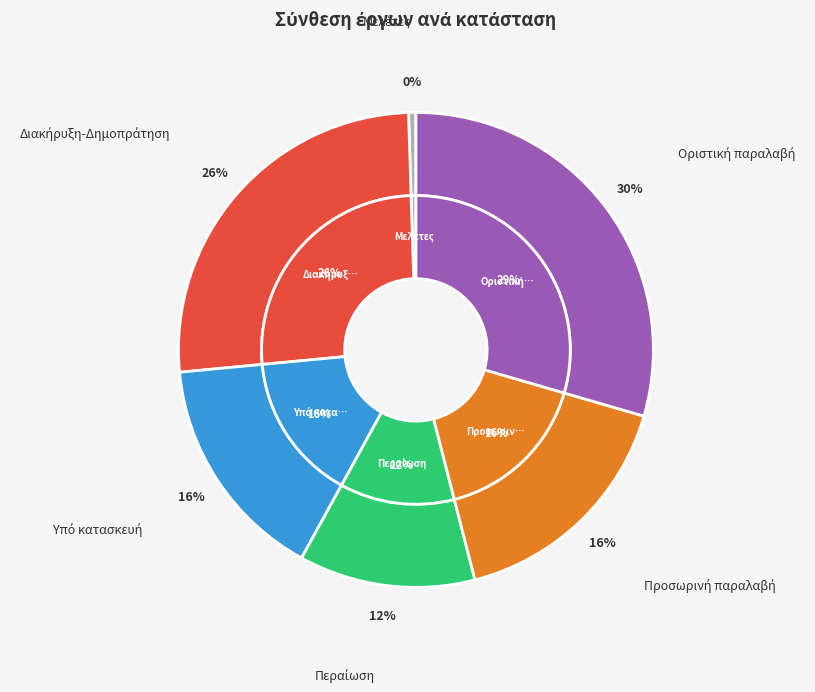

Rank the categories by value from lowest to highest.

Μελέτες, Περαίωση, Υπό κατασκευή, Προσωρινή παραλαβή, Διακήρυξη-Δημοπράτηση, Οριστική παραλαβή